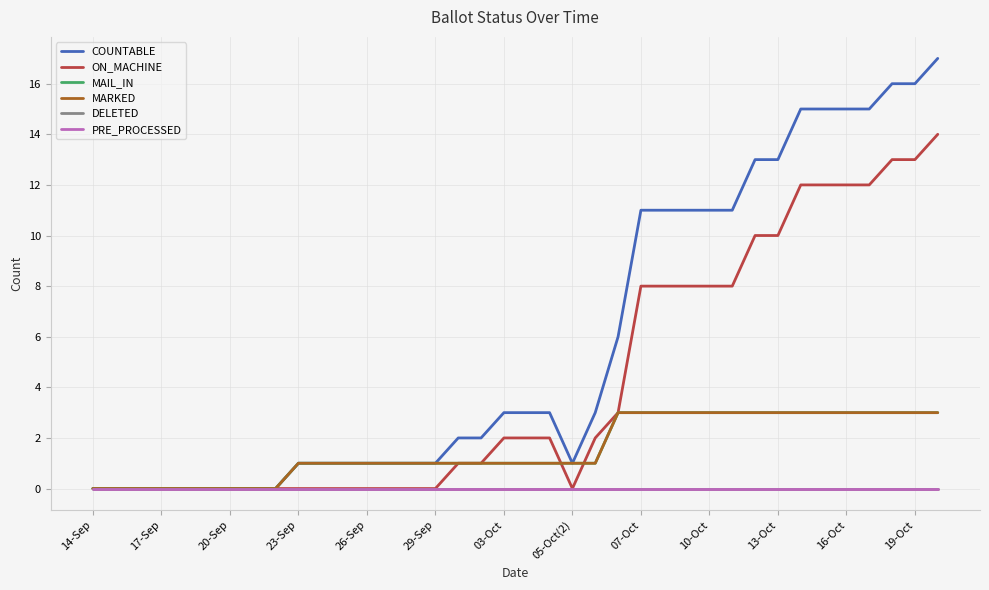

Does the chart have visible grid lines?

Yes